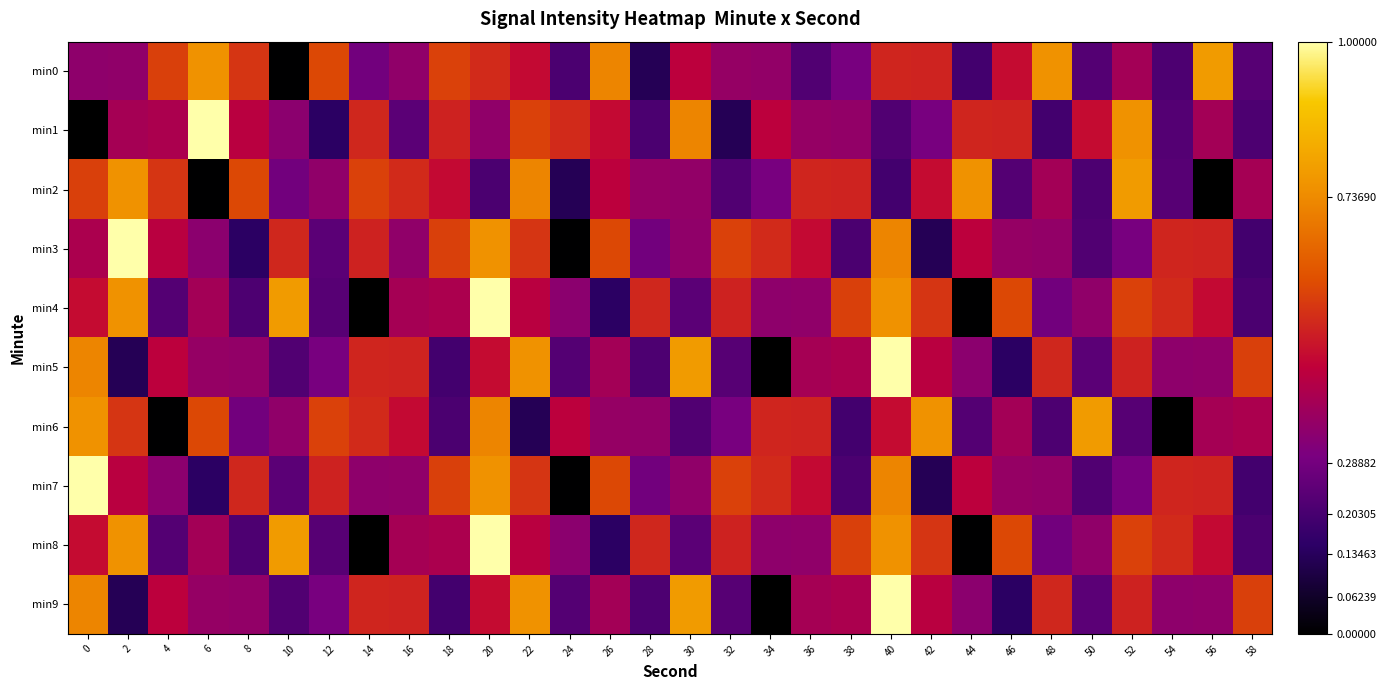

Reading left to right, extract all data points from this chart.

min0: 0=0.3	2=0.3	4=0.6	6=0.8	8=0.6	10=0.0	12=0.6	14=0.3	16=0.3	18=0.6	20=0.5	22=0.5	24=0.2	26=0.7	28=0.1	30=0.4	32=0.4	34=0.4	36=0.2	38=0.3	40=0.5	42=0.5	44=0.2	46=0.5	48=0.8	50=0.2	52=0.4	54=0.2	56=0.8	58=0.2
min1: 0=0.0	2=0.4	4=0.4	6=1.0	8=0.4	10=0.3	12=0.1	14=0.5	16=0.2	18=0.5	20=0.3	22=0.6	24=0.5	26=0.5	28=0.2	30=0.7	32=0.1	34=0.4	36=0.4	38=0.4	40=0.2	42=0.3	44=0.5	46=0.5	48=0.2	50=0.5	52=0.8	54=0.2	56=0.4	58=0.2
min2: 0=0.6	2=0.8	4=0.6	6=0.0	8=0.6	10=0.3	12=0.3	14=0.6	16=0.5	18=0.5	20=0.2	22=0.7	24=0.1	26=0.4	28=0.4	30=0.4	32=0.2	34=0.3	36=0.5	38=0.5	40=0.2	42=0.5	44=0.8	46=0.2	48=0.4	50=0.2	52=0.8	54=0.2	56=0.0	58=0.4
min3: 0=0.4	2=1.0	4=0.4	6=0.3	8=0.1	10=0.5	12=0.2	14=0.5	16=0.3	18=0.6	20=0.8	22=0.6	24=0.0	26=0.6	28=0.3	30=0.3	32=0.6	34=0.5	36=0.5	38=0.2	40=0.7	42=0.1	44=0.4	46=0.4	48=0.4	50=0.2	52=0.3	54=0.5	56=0.5	58=0.2
min4: 0=0.5	2=0.8	4=0.2	6=0.4	8=0.2	10=0.8	12=0.2	14=0.0	16=0.4	18=0.4	20=1.0	22=0.4	24=0.3	26=0.1	28=0.5	30=0.2	32=0.5	34=0.3	36=0.3	38=0.6	40=0.8	42=0.6	44=0.0	46=0.6	48=0.3	50=0.3	52=0.6	54=0.5	56=0.5	58=0.2
min5: 0=0.7	2=0.1	4=0.4	6=0.4	8=0.4	10=0.2	12=0.3	14=0.5	16=0.5	18=0.2	20=0.5	22=0.8	24=0.2	26=0.4	28=0.2	30=0.8	32=0.2	34=0.0	36=0.4	38=0.4	40=1.0	42=0.4	44=0.3	46=0.1	48=0.5	50=0.2	52=0.5	54=0.3	56=0.3	58=0.6
min6: 0=0.8	2=0.6	4=0.0	6=0.6	8=0.3	10=0.3	12=0.6	14=0.5	16=0.5	18=0.2	20=0.7	22=0.1	24=0.4	26=0.4	28=0.4	30=0.2	32=0.3	34=0.5	36=0.5	38=0.2	40=0.5	42=0.8	44=0.2	46=0.4	48=0.2	50=0.8	52=0.2	54=0.0	56=0.4	58=0.4
min7: 0=1.0	2=0.4	4=0.3	6=0.1	8=0.5	10=0.2	12=0.5	14=0.3	16=0.3	18=0.6	20=0.8	22=0.6	24=0.0	26=0.6	28=0.3	30=0.3	32=0.6	34=0.5	36=0.5	38=0.2	40=0.7	42=0.1	44=0.4	46=0.4	48=0.4	50=0.2	52=0.3	54=0.5	56=0.5	58=0.2
min8: 0=0.5	2=0.8	4=0.2	6=0.4	8=0.2	10=0.8	12=0.2	14=0.0	16=0.4	18=0.4	20=1.0	22=0.4	24=0.3	26=0.1	28=0.5	30=0.2	32=0.5	34=0.3	36=0.3	38=0.6	40=0.8	42=0.6	44=0.0	46=0.6	48=0.3	50=0.3	52=0.6	54=0.5	56=0.5	58=0.2
min9: 0=0.7	2=0.1	4=0.4	6=0.4	8=0.4	10=0.2	12=0.3	14=0.5	16=0.5	18=0.2	20=0.5	22=0.8	24=0.2	26=0.4	28=0.2	30=0.8	32=0.2	34=0.0	36=0.4	38=0.4	40=1.0	42=0.4	44=0.3	46=0.1	48=0.5	50=0.2	52=0.5	54=0.3	56=0.3	58=0.6